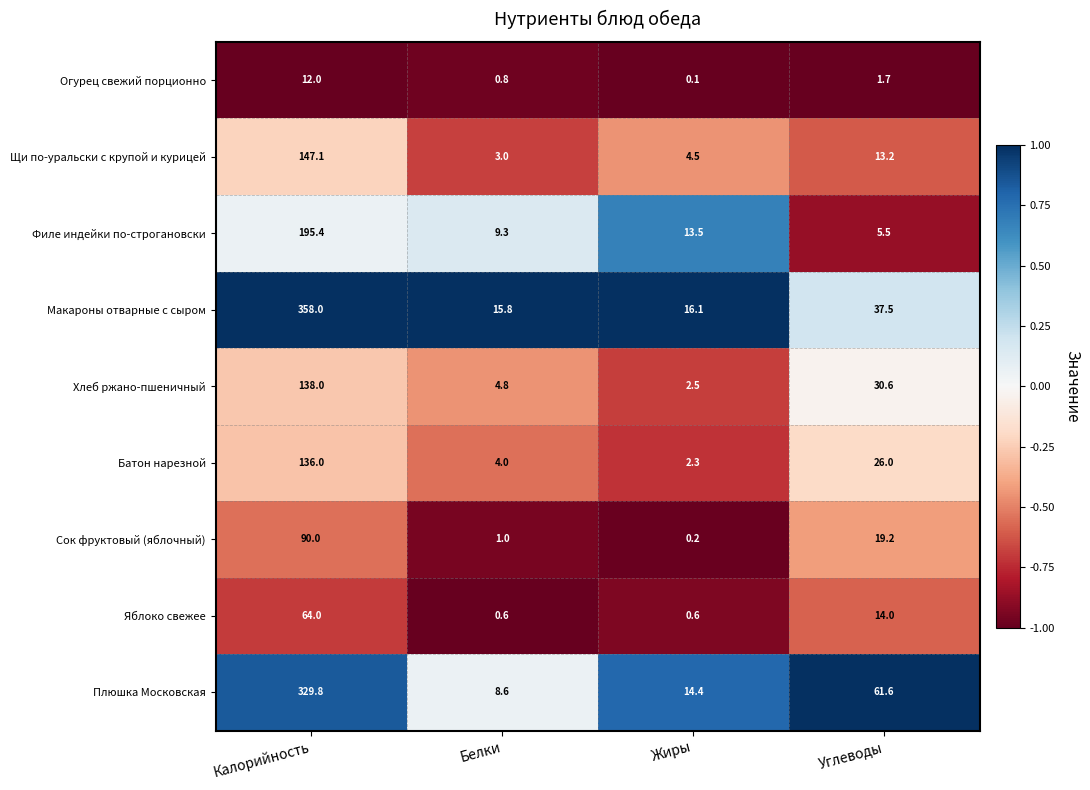

The Плюшка Московская series shows 543.0 at Калорийность. True or false?

False